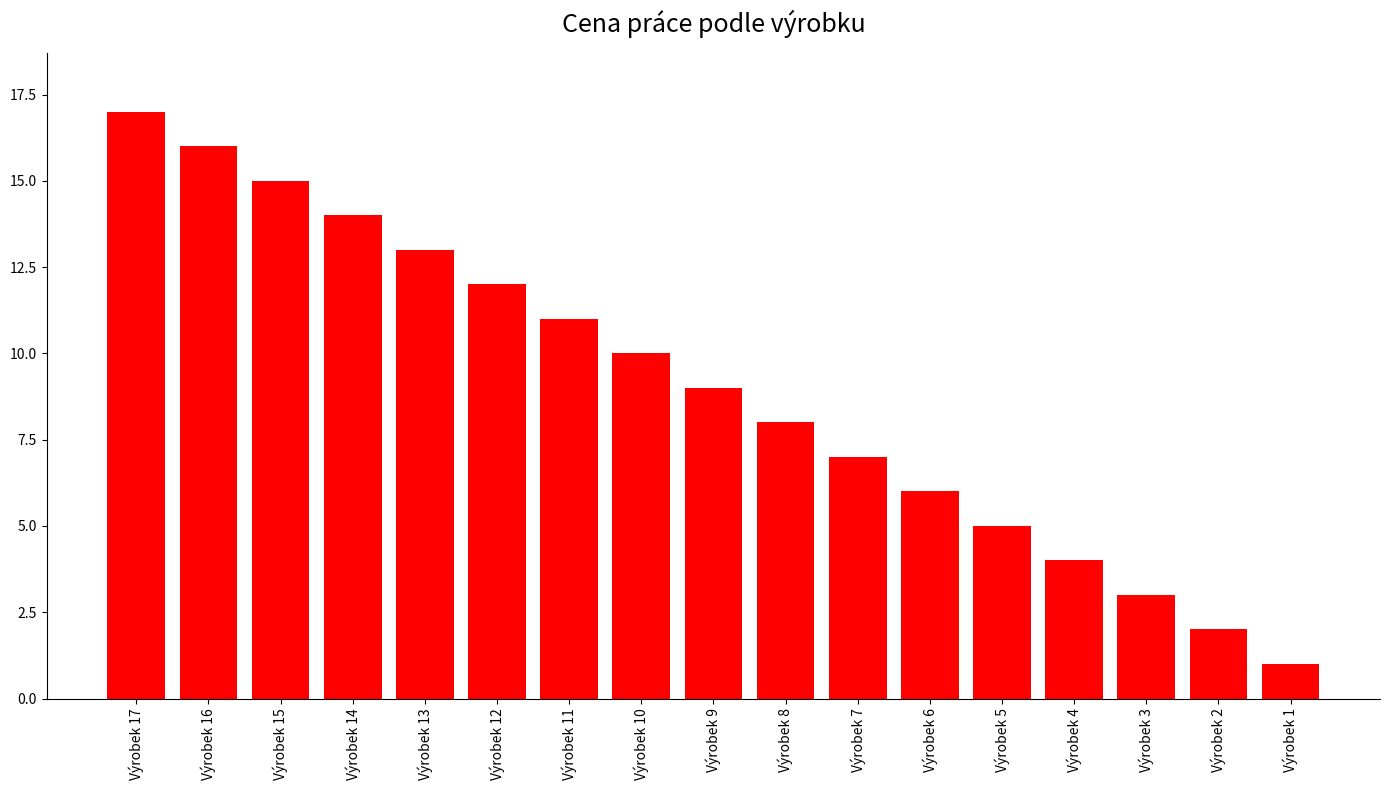

What is the difference between the maximum and minimum values?

16